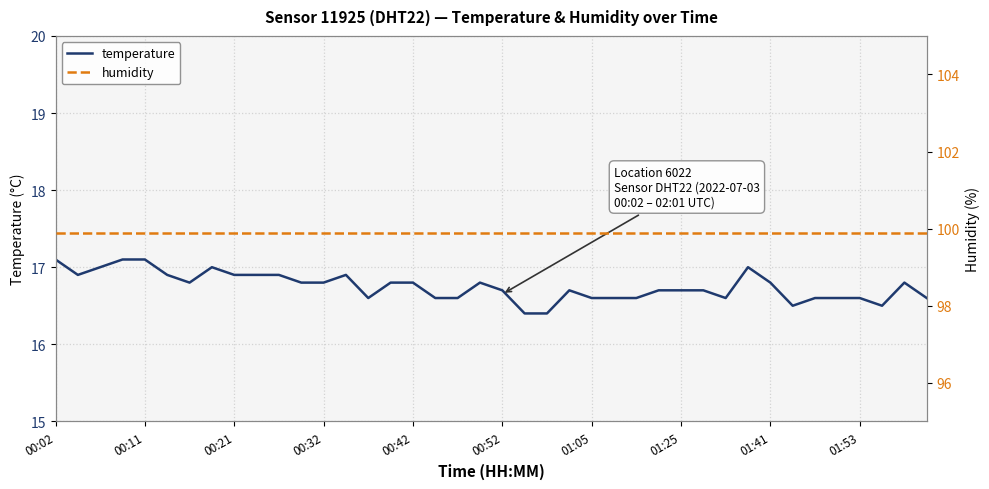

True or false: temperature has more than 0 interior local peaks.

True